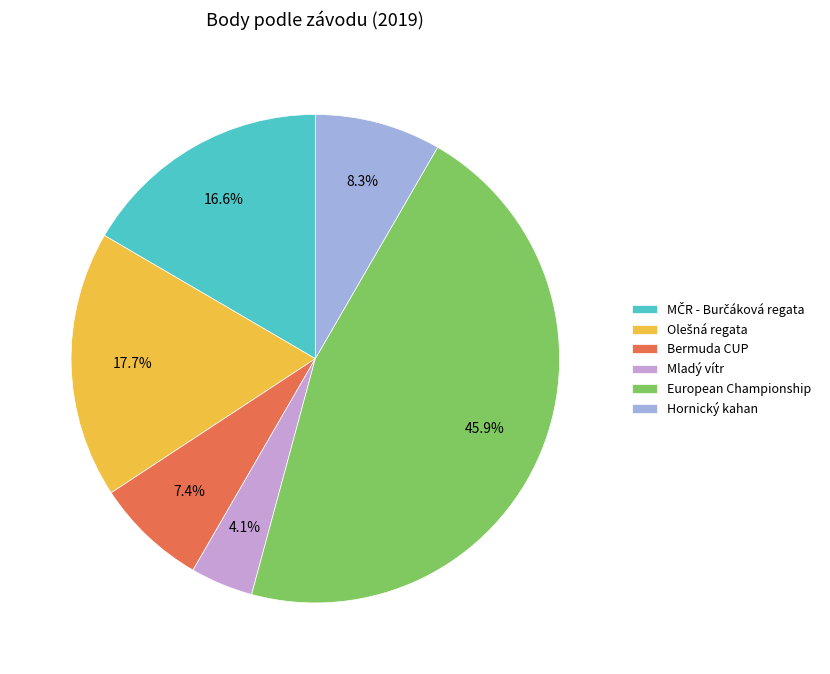

To the nearest percent, what is the average slice percentage?

17%